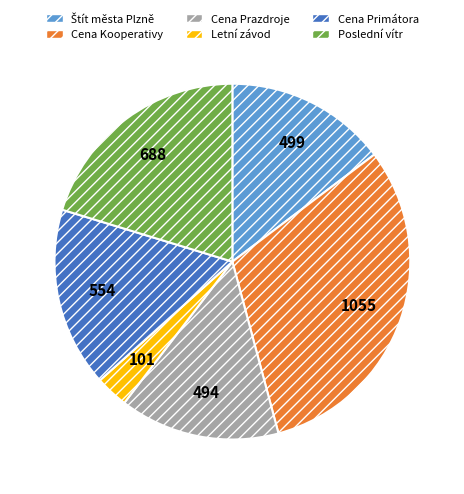

What is the largest slice in the pie chart?

Cena Kooperativy